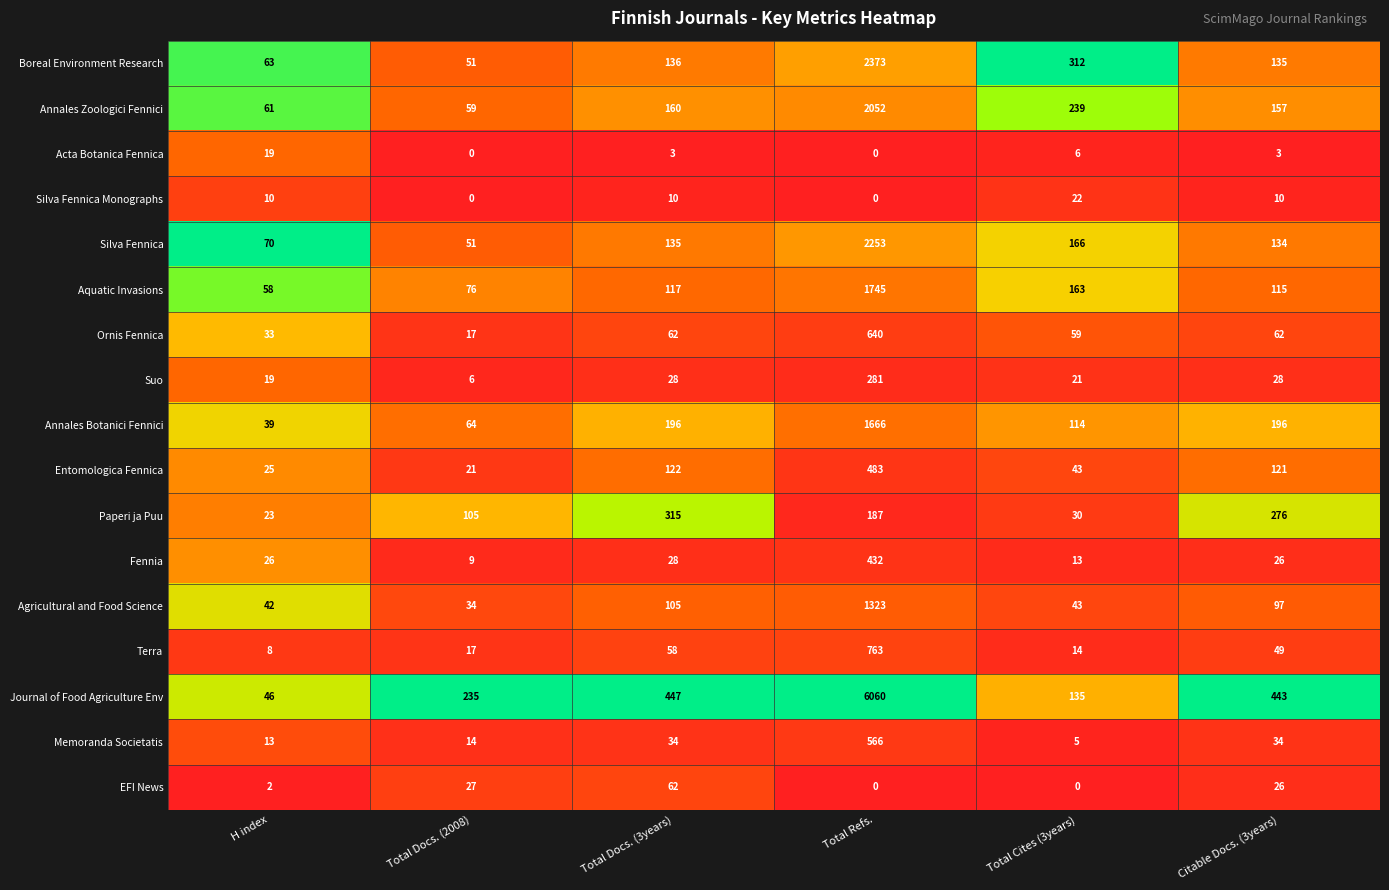

Which category has the lowest value in the Suo series?

Total Docs. (2008)